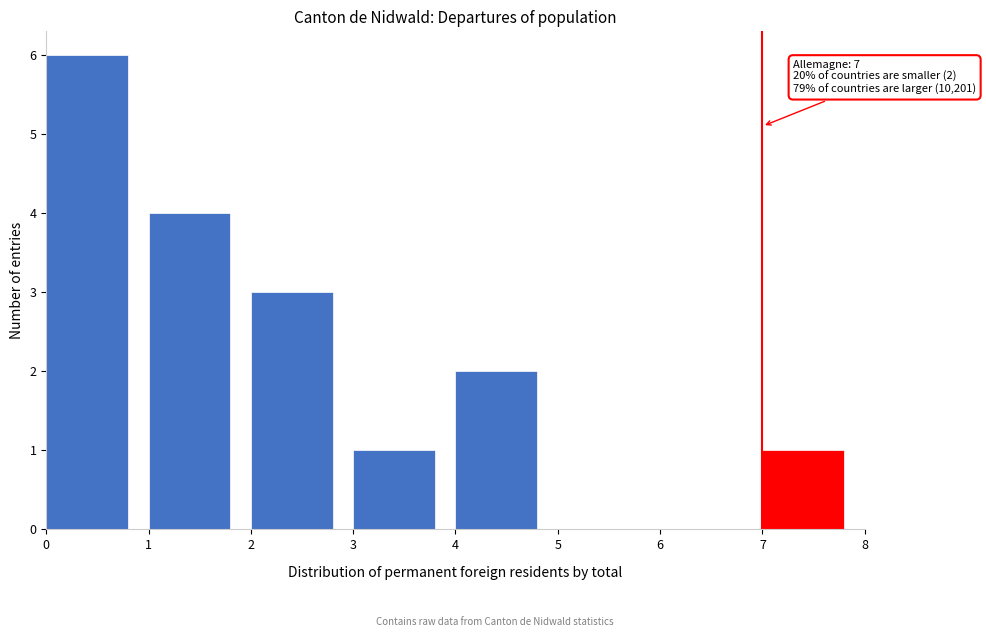

Over which range of the x-axis is the bar tallest?

0 to 1